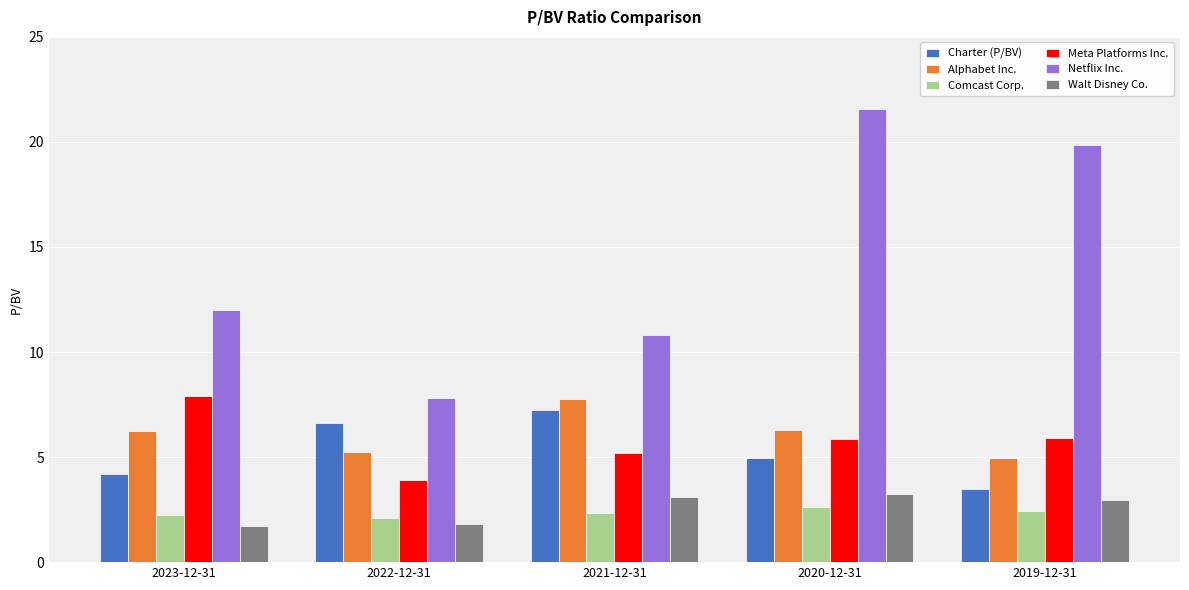

The value of Alphabet Inc. at 2023-12-31 is 9.9. True or false?

False